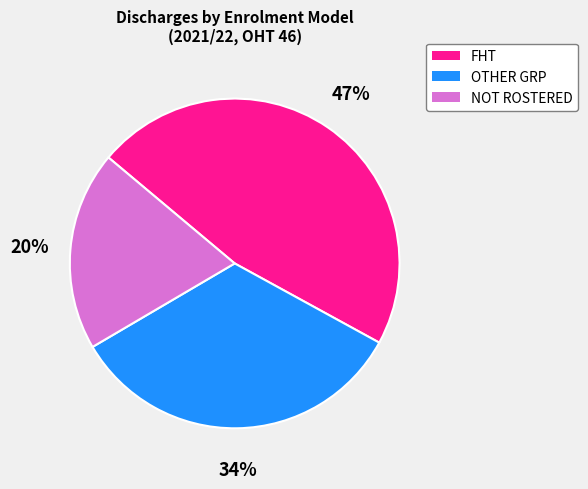

To the nearest percent, what is the average slice percentage?

33%